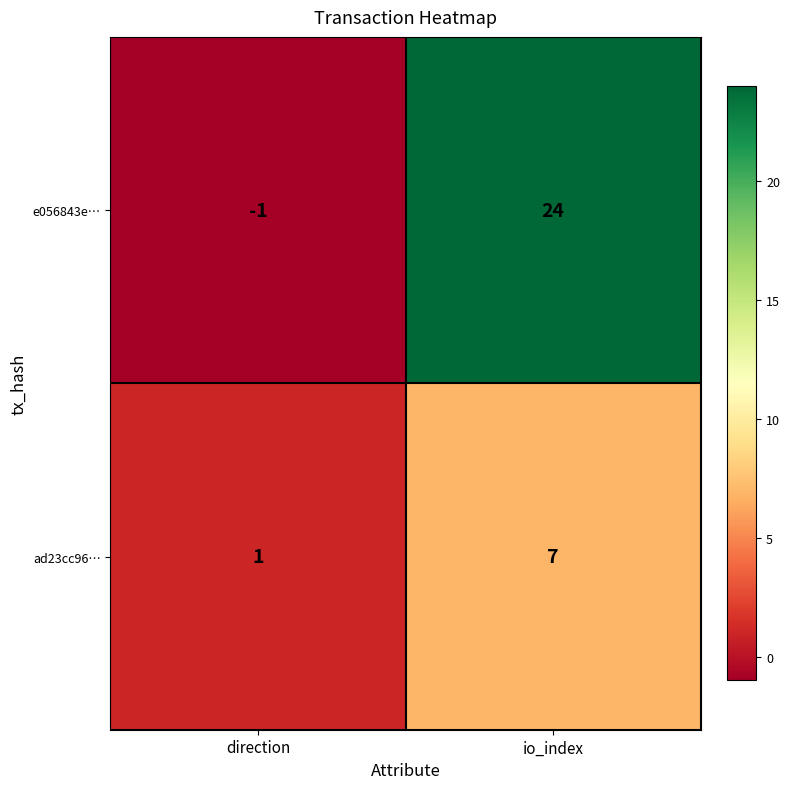

Reading left to right, extract all data points from this chart.

e056843e…: -1	24
ad23cc96…: 1	7